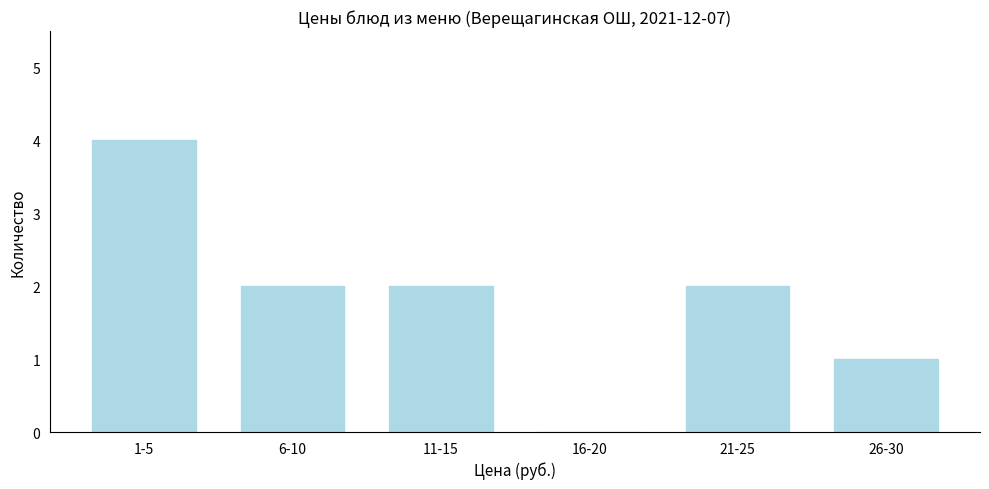

Reading left to right, extract all data points from this chart.

1-5=4	6-10=2	11-15=2	16-20=0	21-25=2	26-30=1